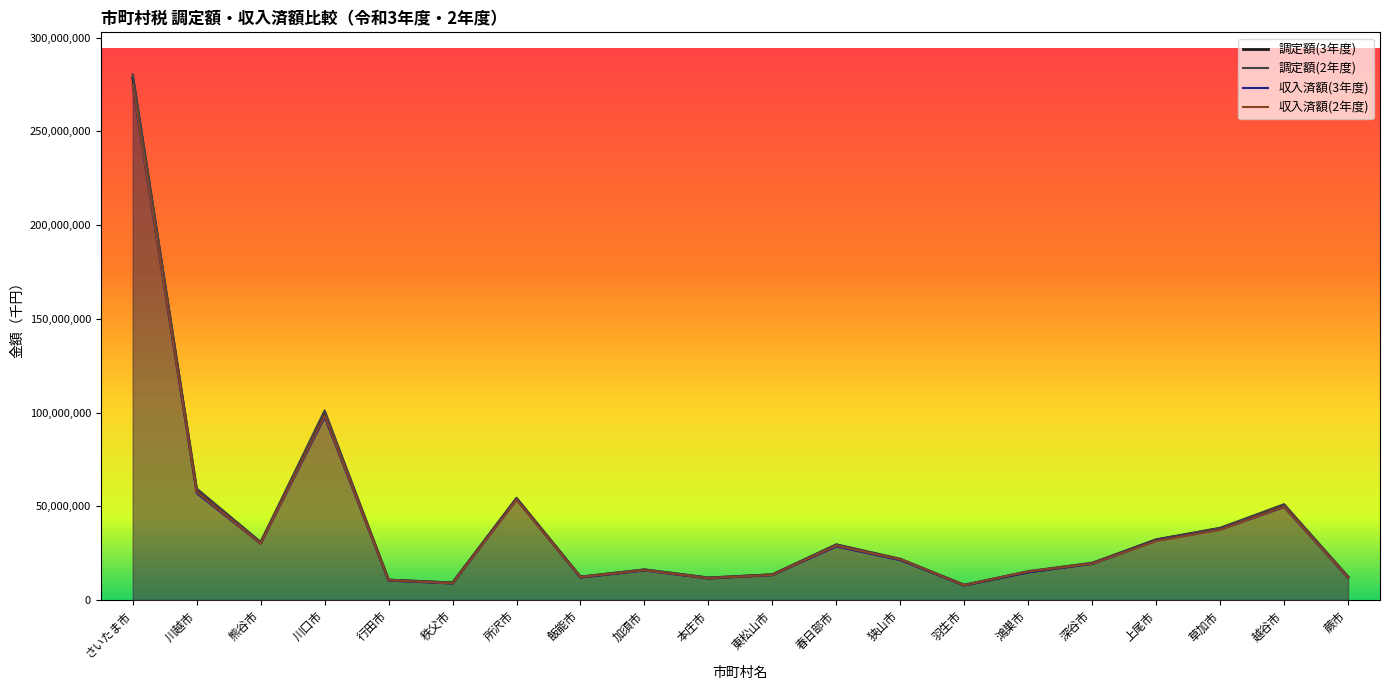

How many series are shown in this chart?

4